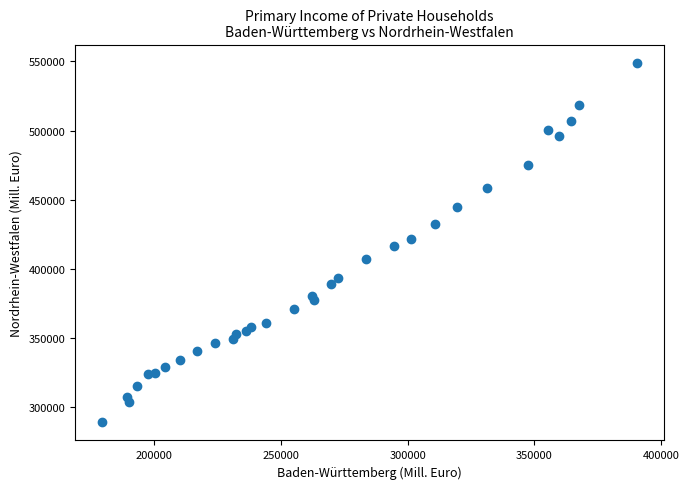

What is the range of Y values (max minus min)?

260125.8